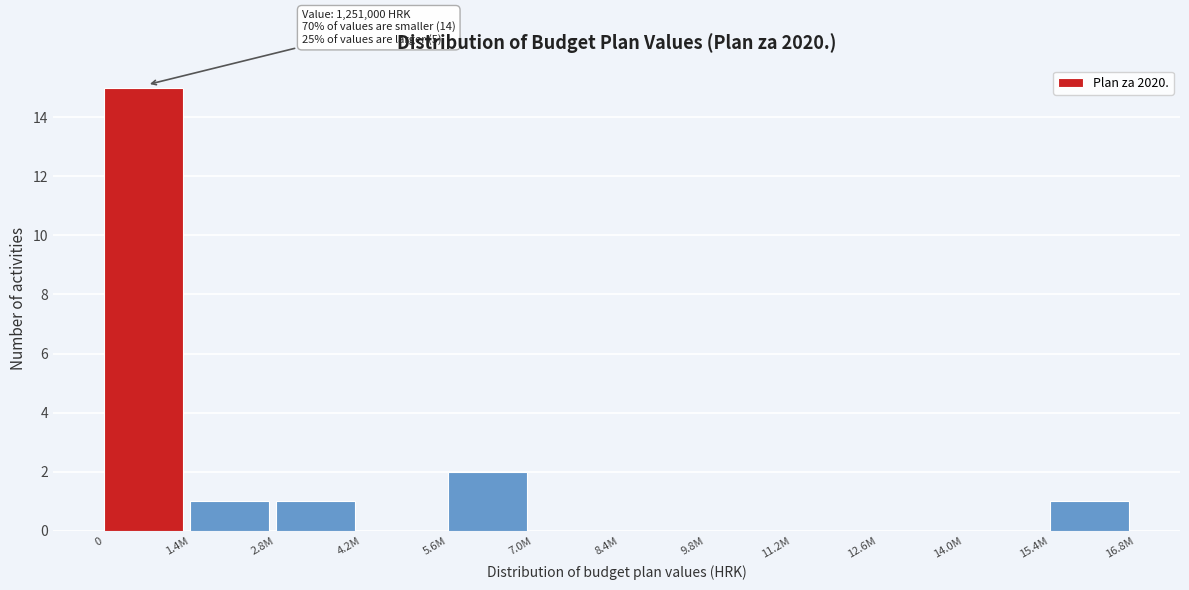

Reading left to right, extract all data points from this chart.

0=15	1.4M=1	2.8M=1	4.2M=0	5.6M=2	7.0M=0	8.4M=0	9.8M=0	11.2M=0	12.6M=0	14.0M=0	15.4M=1